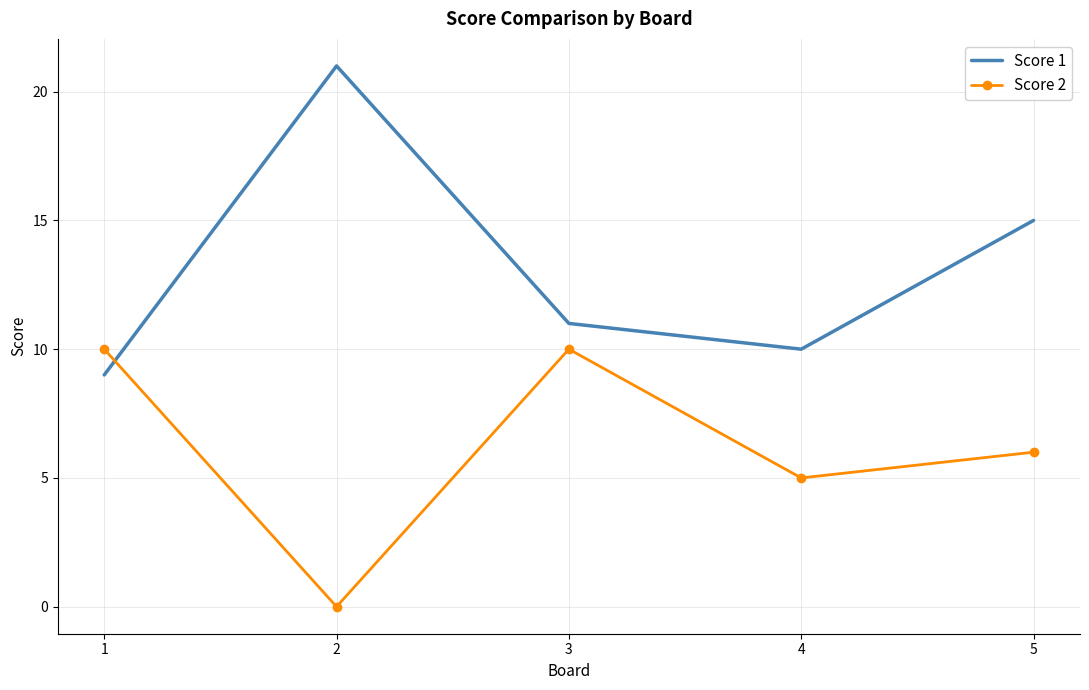

Rank the series by their average value, from highest to lowest.

Score 1, Score 2